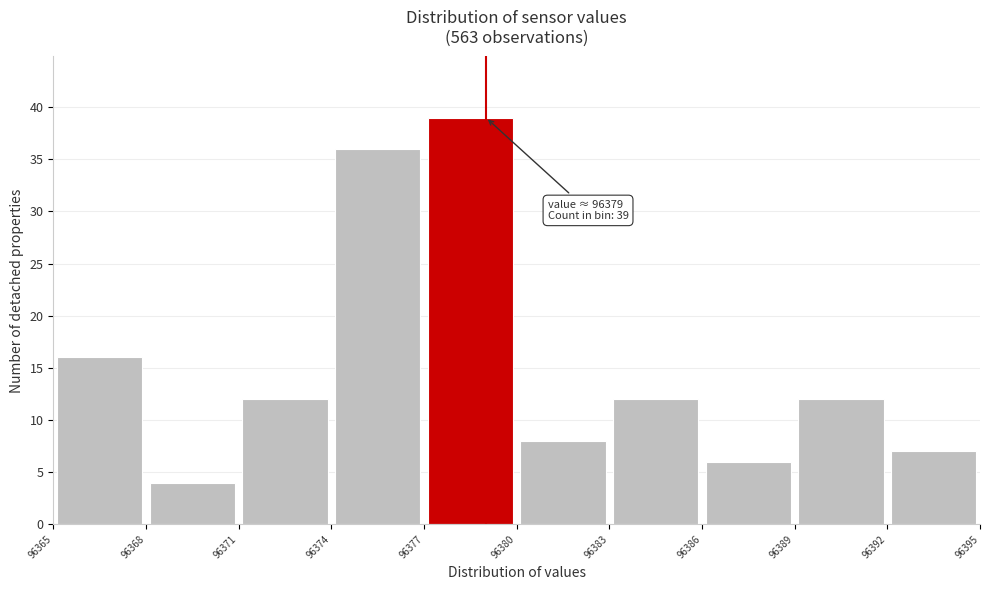

Over which range of the x-axis is the bar tallest?

96377 to 96380